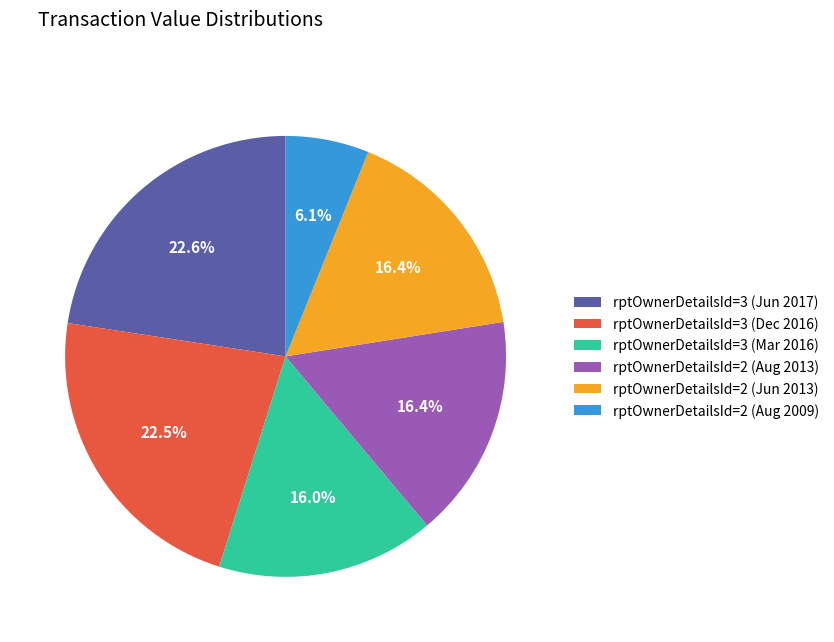

How much of the chart is everything except rptOwnerDetailsId=3 (Mar 2016)?

84.0%